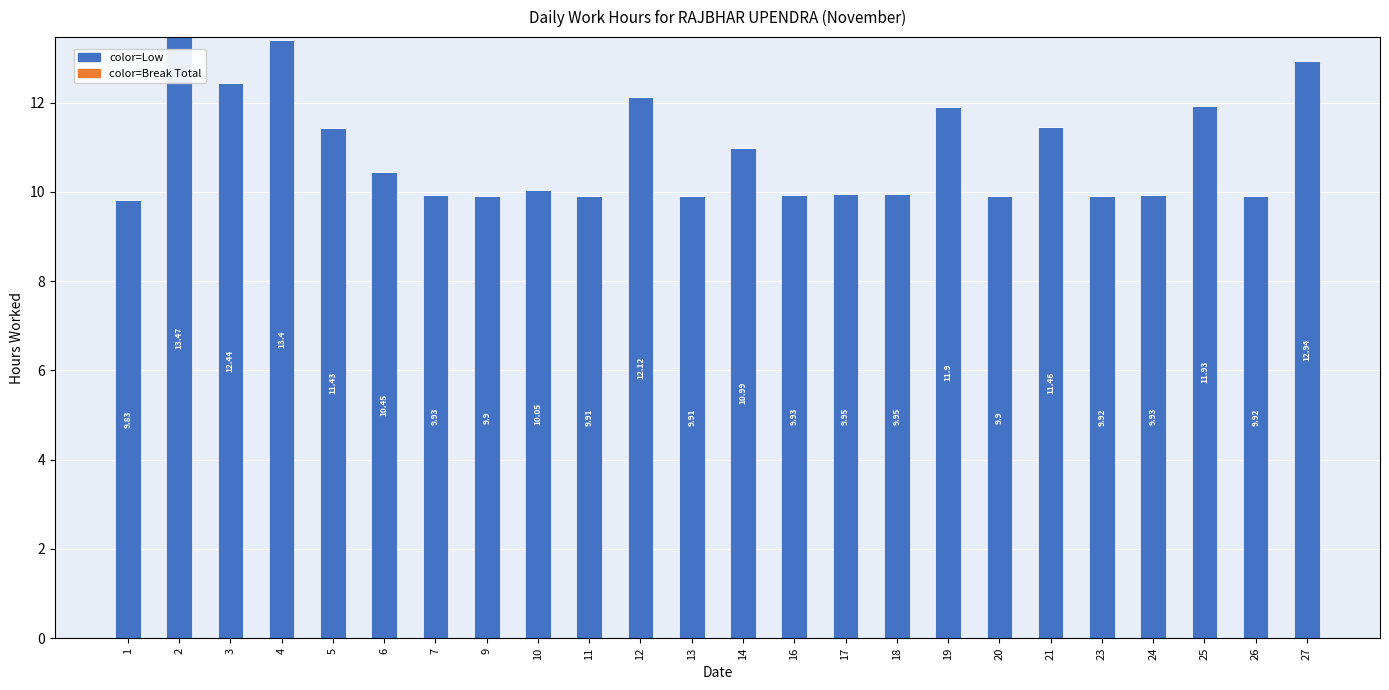

How many distinct data groups are displayed?

1